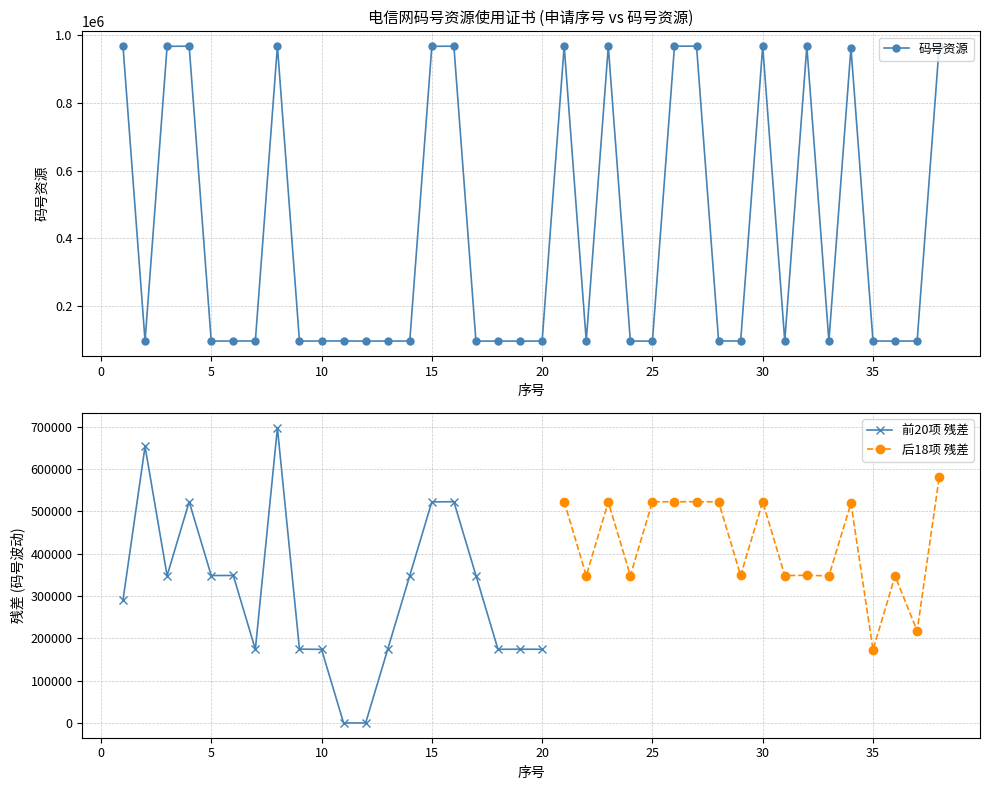

How many points are higher than both their immediate neighbors (excluding endpoints)?

11